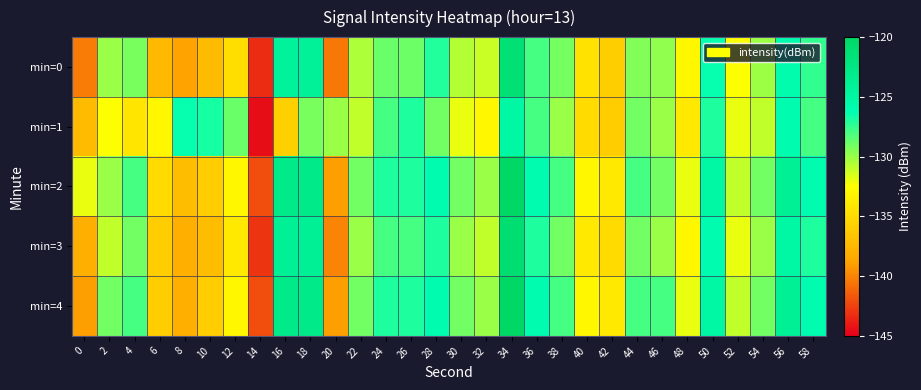

What is the smallest value displayed?

-144.4